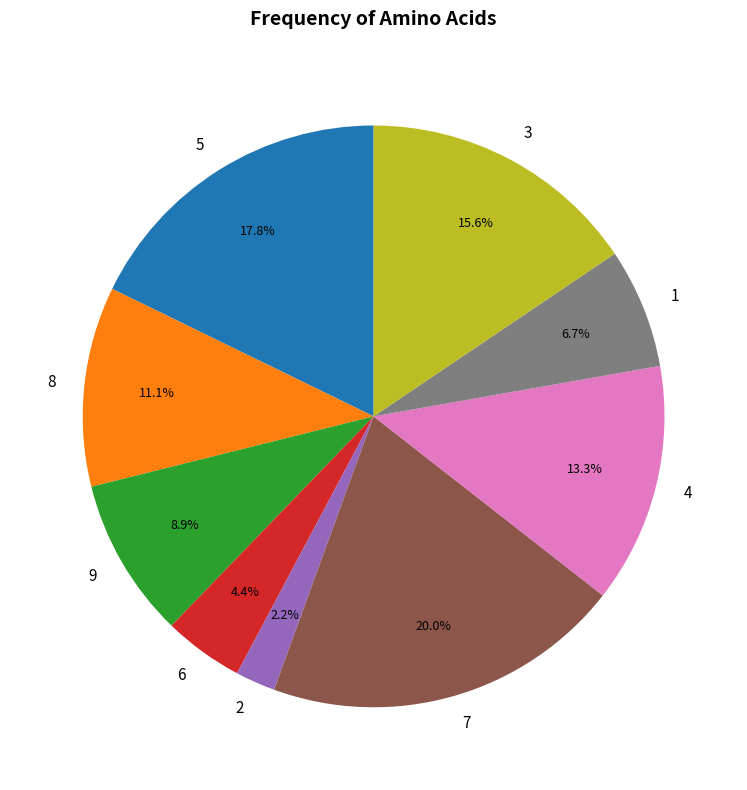

Which category has the biggest portion of the pie?

7